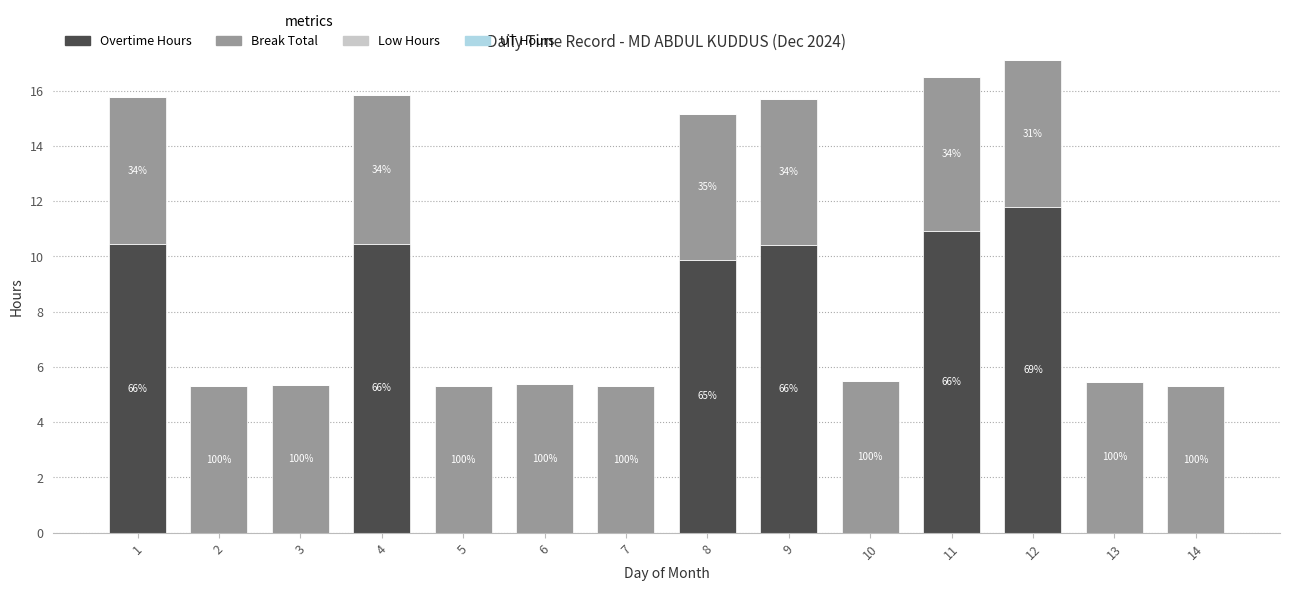

What is the difference between the maximum and minimum values in the Break Total series?

0.3